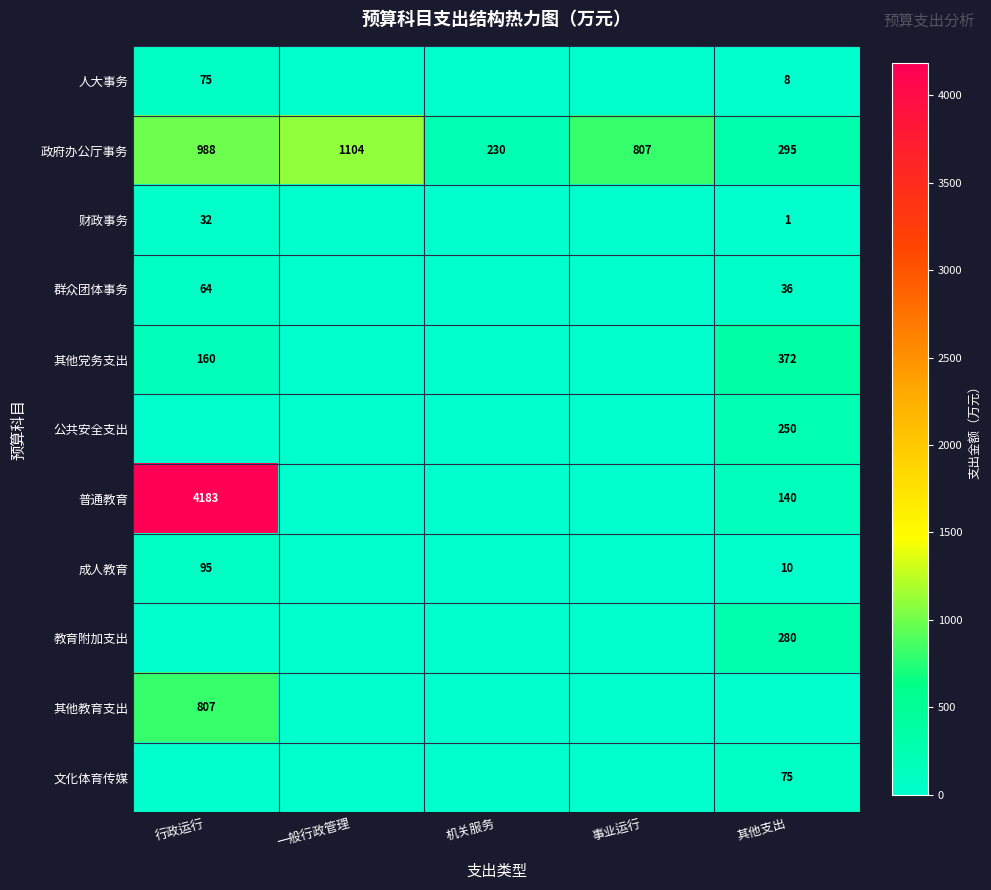

What is the difference between the 政府办公厅事务 values at 行政运行 and 其他支出?

693